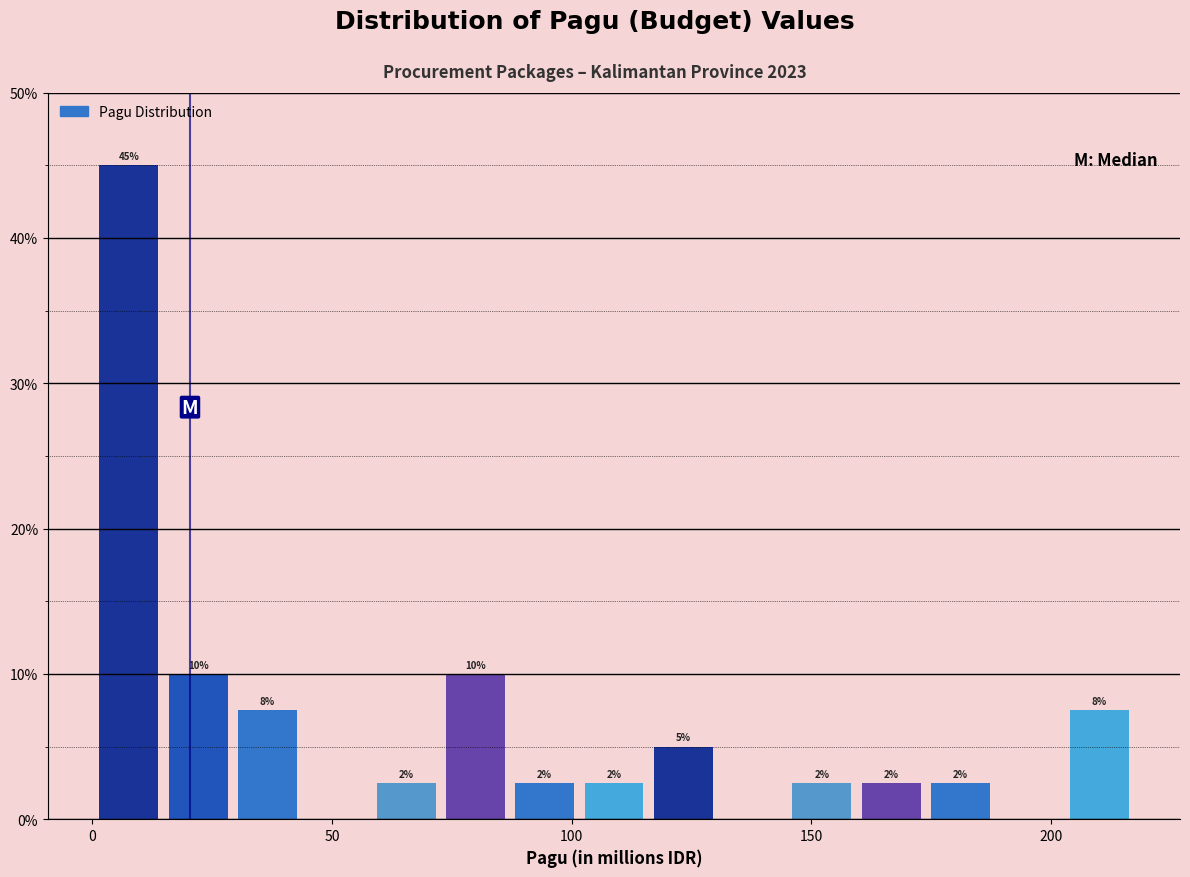

Around what value on the x-axis is the tallest bar? Give the approximate position of its centre, as read against the axis.

10